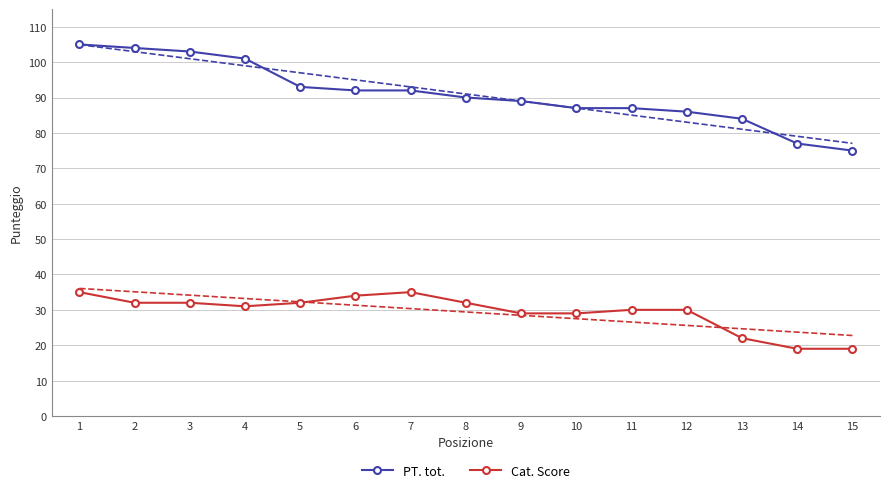

At which label is PT. tot. closest to 90?

8